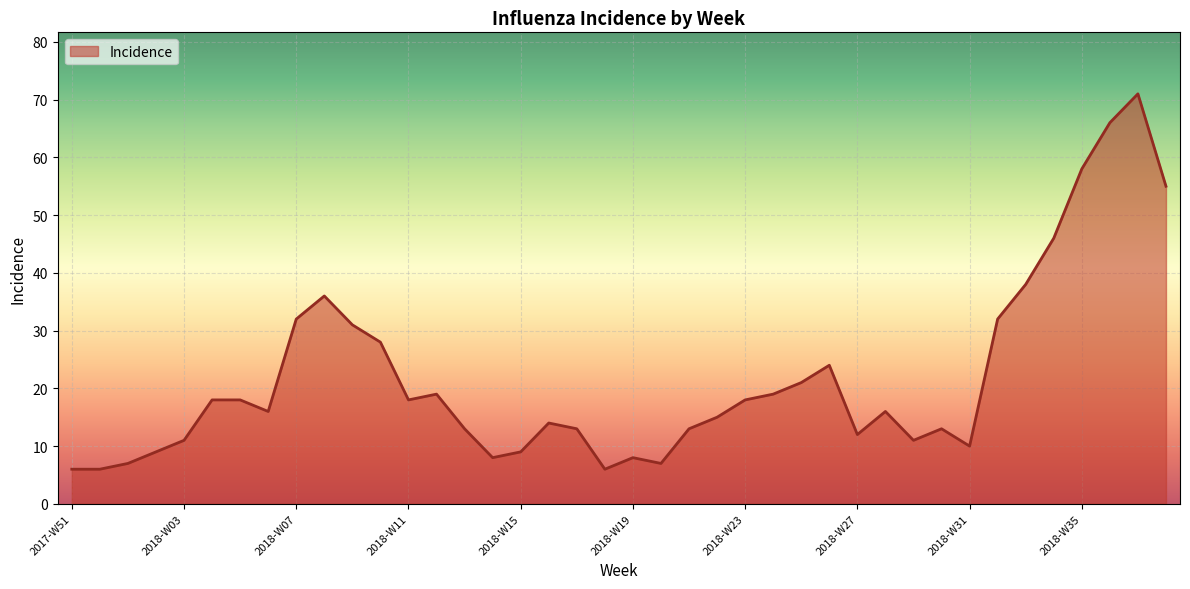

What is the difference between the maximum and minimum values?

65